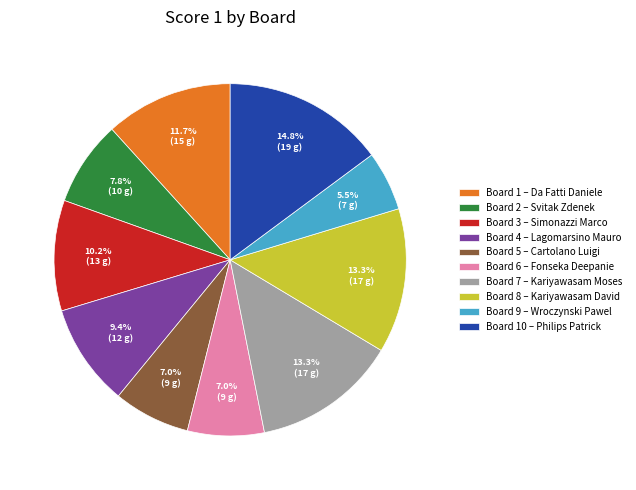

Is there a majority slice in this chart?

No